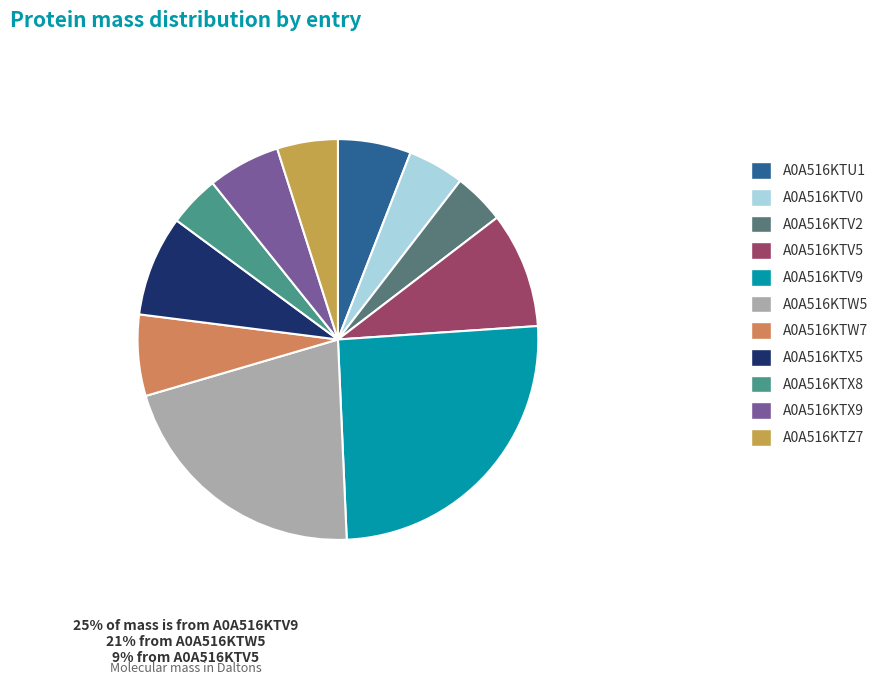

To the nearest percent, what is the average slice percentage?

9%